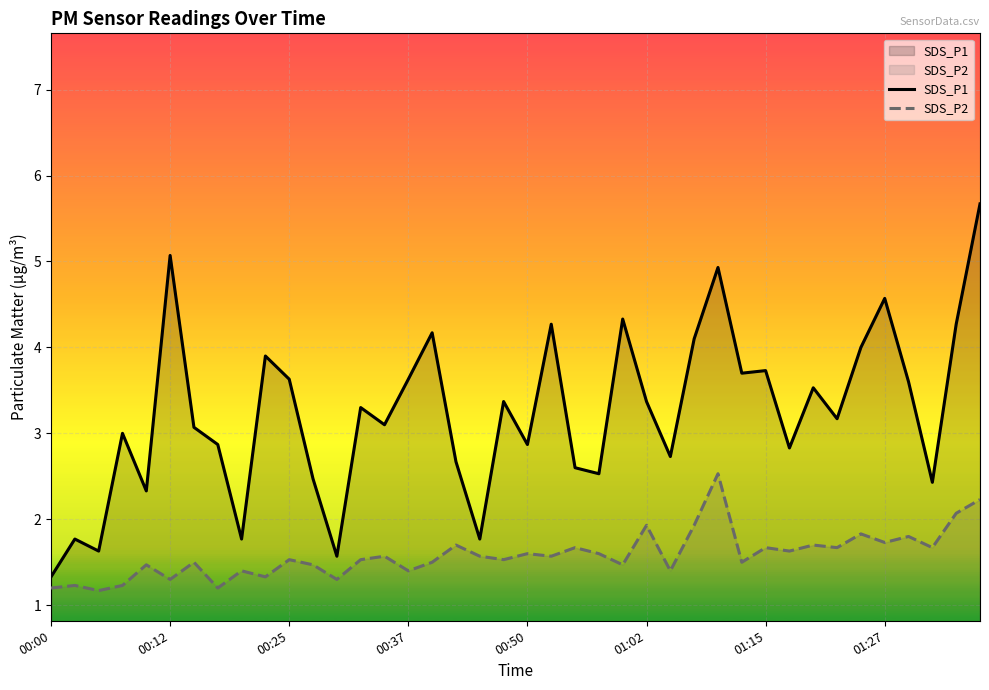

What is the approximate value of SDS_P1 at 00:50?

2.9